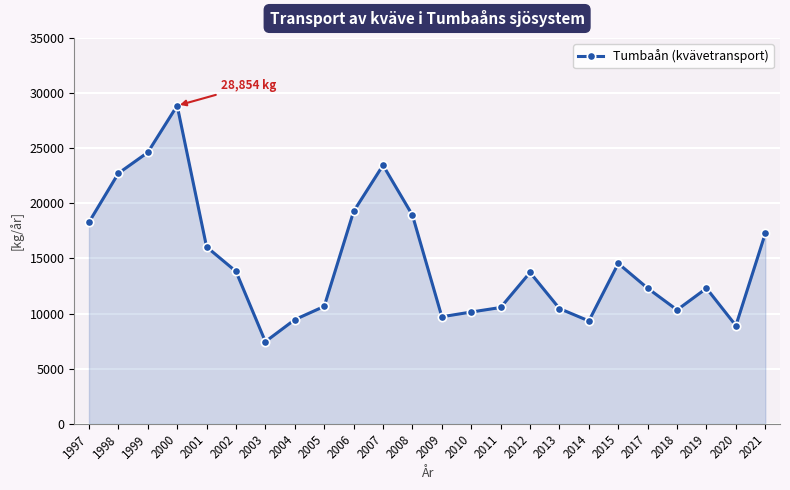

What is the sum of the values at 2012 and 2004?

23174